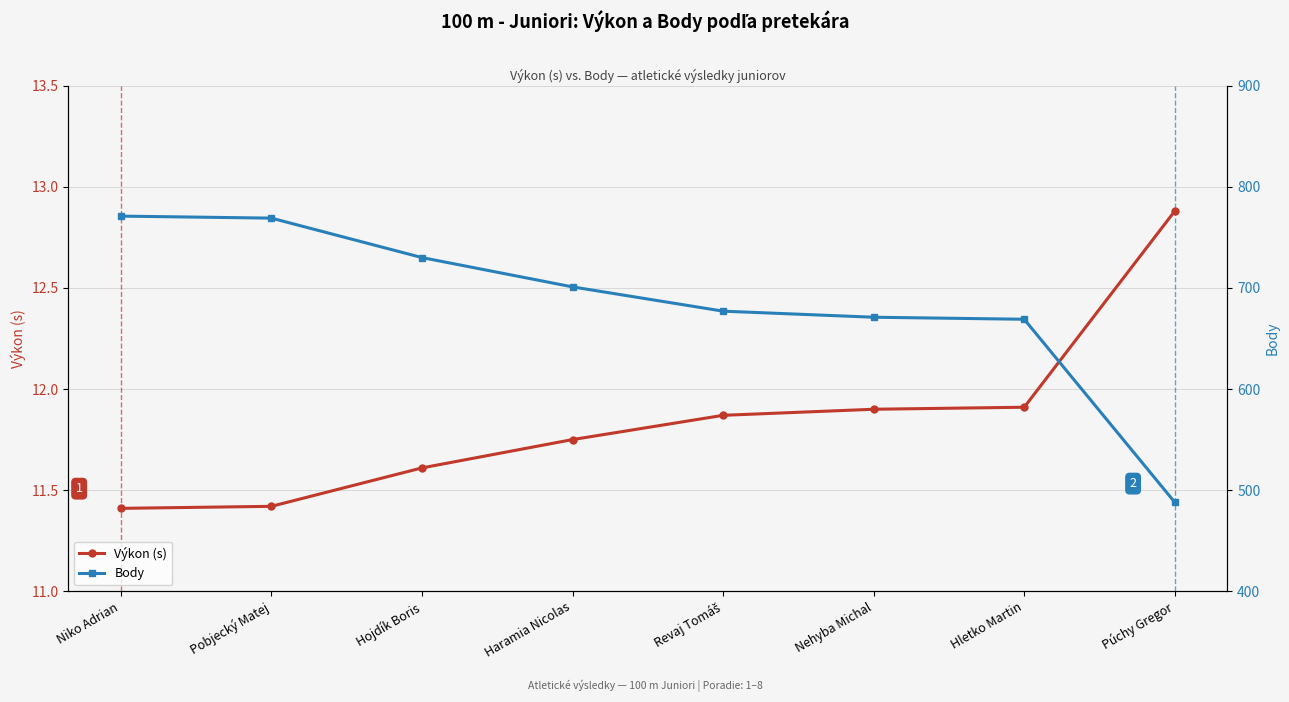

What is the difference between the maximum and minimum values in the Body series?

283.0